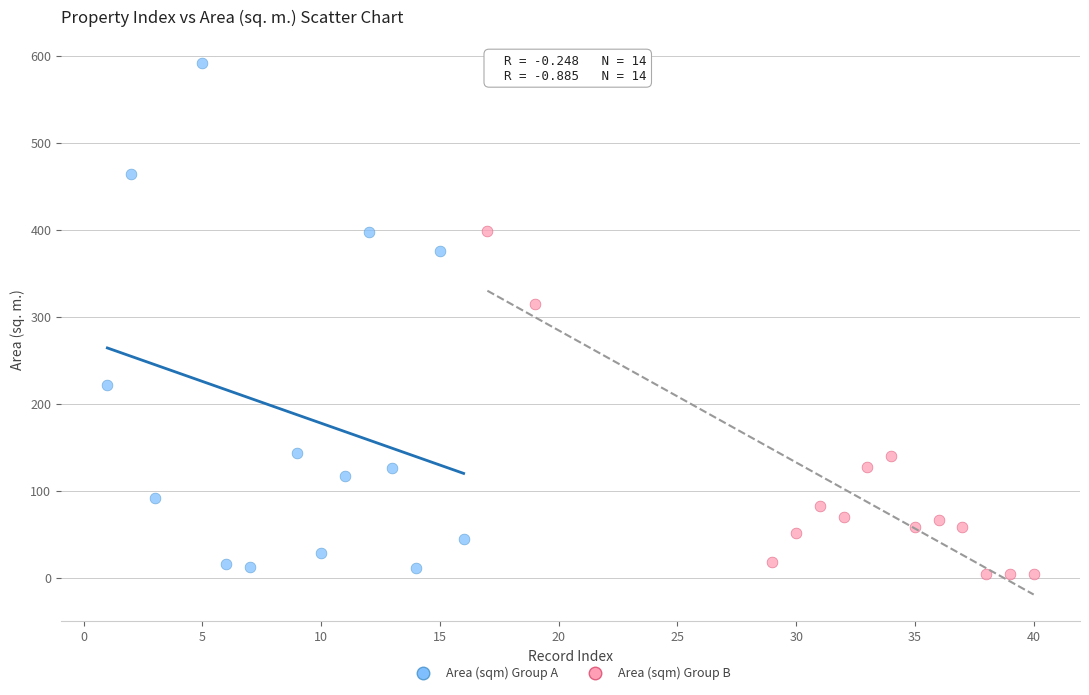

Which series contains the highest Y value?

Area (sqm) Group A